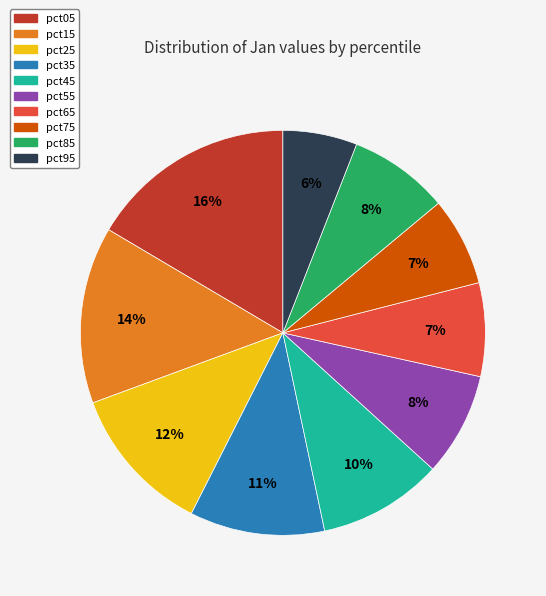

Is there a majority slice in this chart?

No